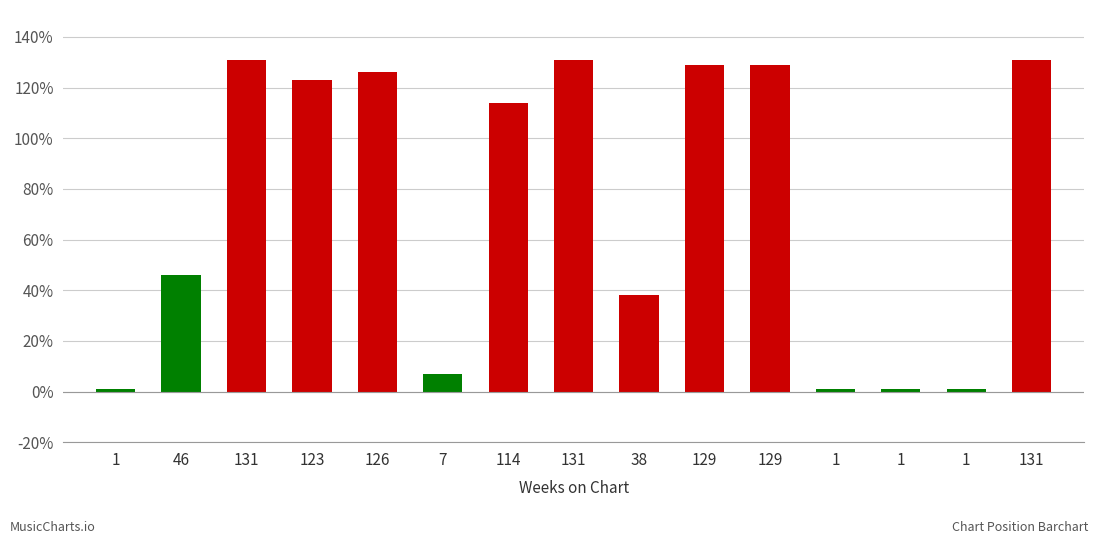

How many series are shown in this chart?

1